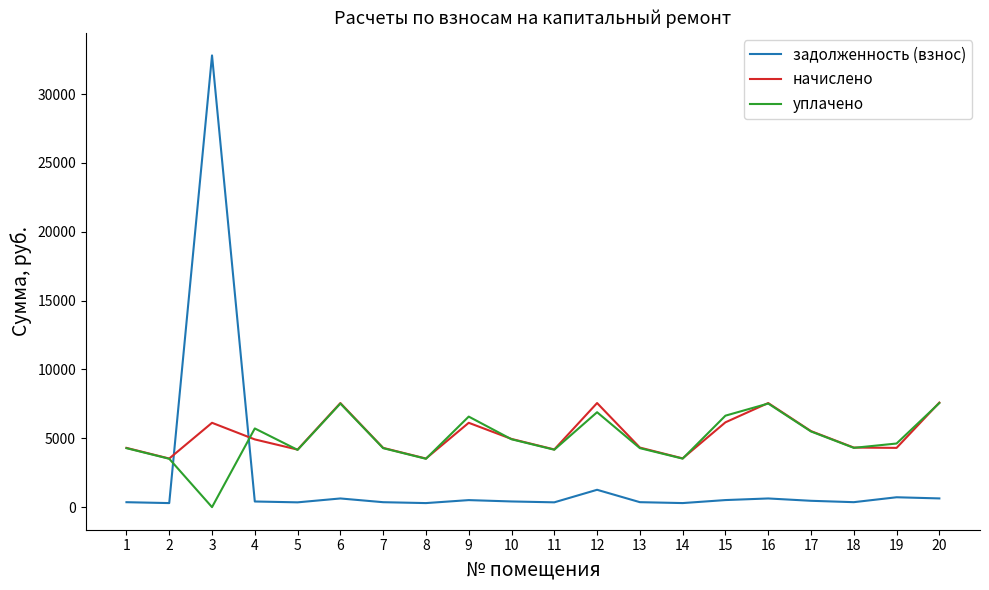

How many lines are shown in the chart?

3